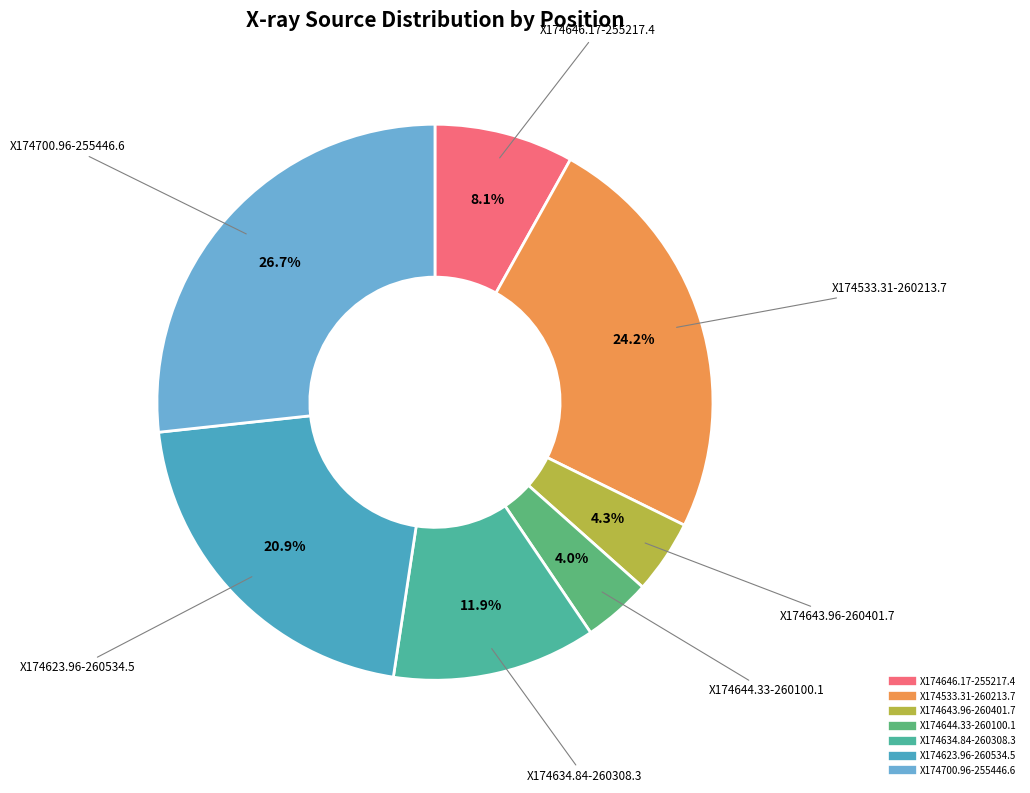

How many segments does this pie chart have?

7